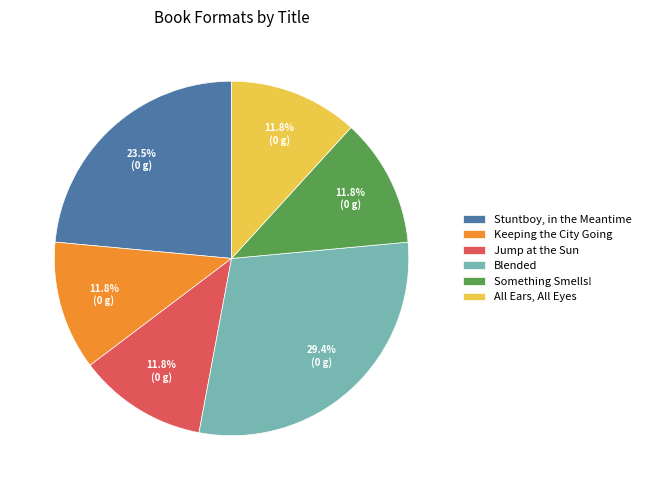

How much of the chart is everything except All Ears, All Eyes?

88.2%